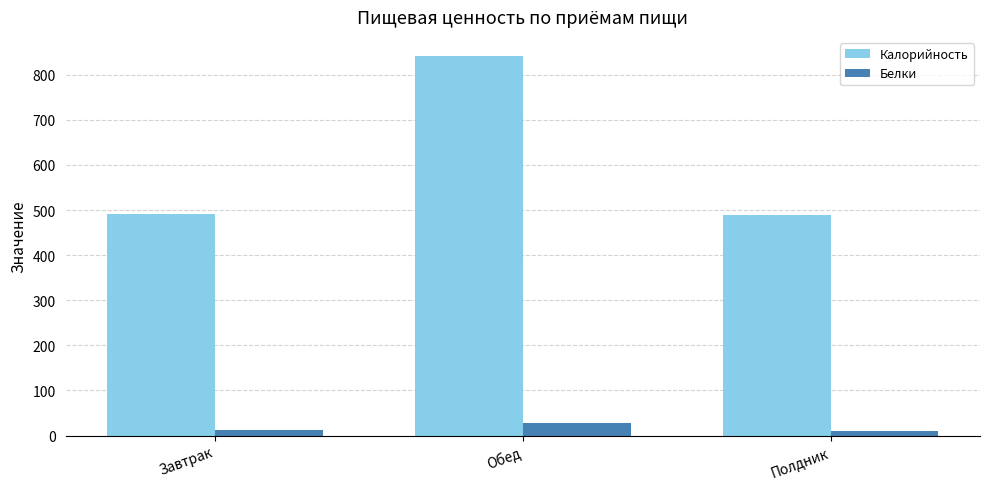

What is the total value across all series at Завтрак?

503.2